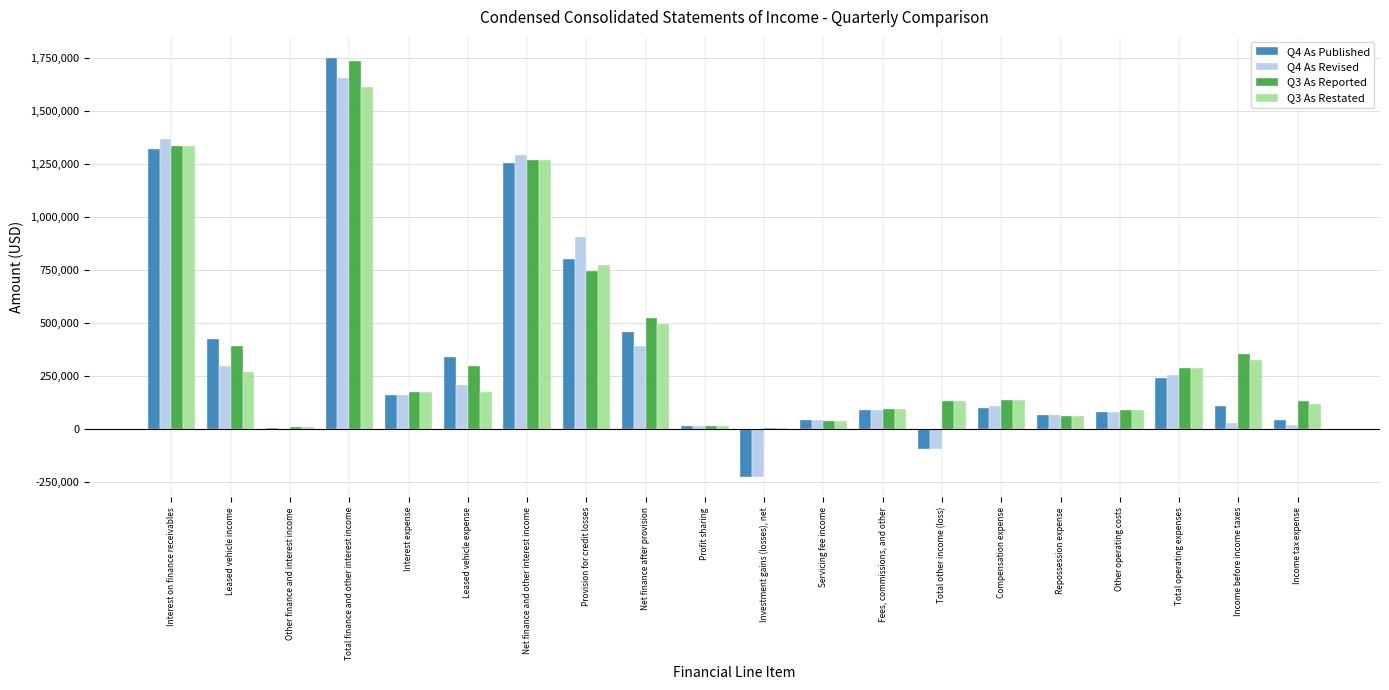

At which category is the sum across all series the highest?

Total finance and other interest income